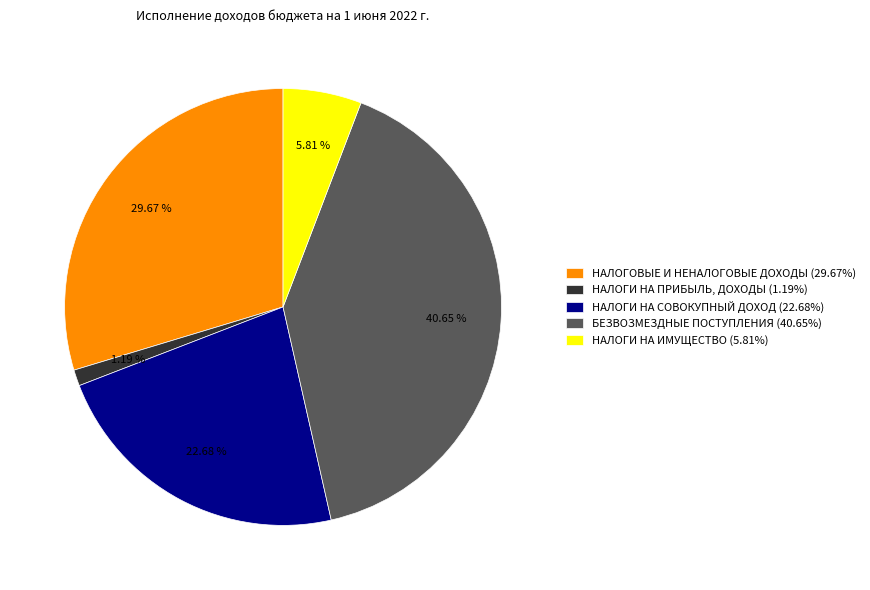

Do НАЛОГОВЫЕ И НЕНАЛОГОВЫЕ ДОХОДЫ and БЕЗВОЗМЕЗДНЫЕ ПОСТУПЛЕНИЯ together represent more than half of the pie?

Yes